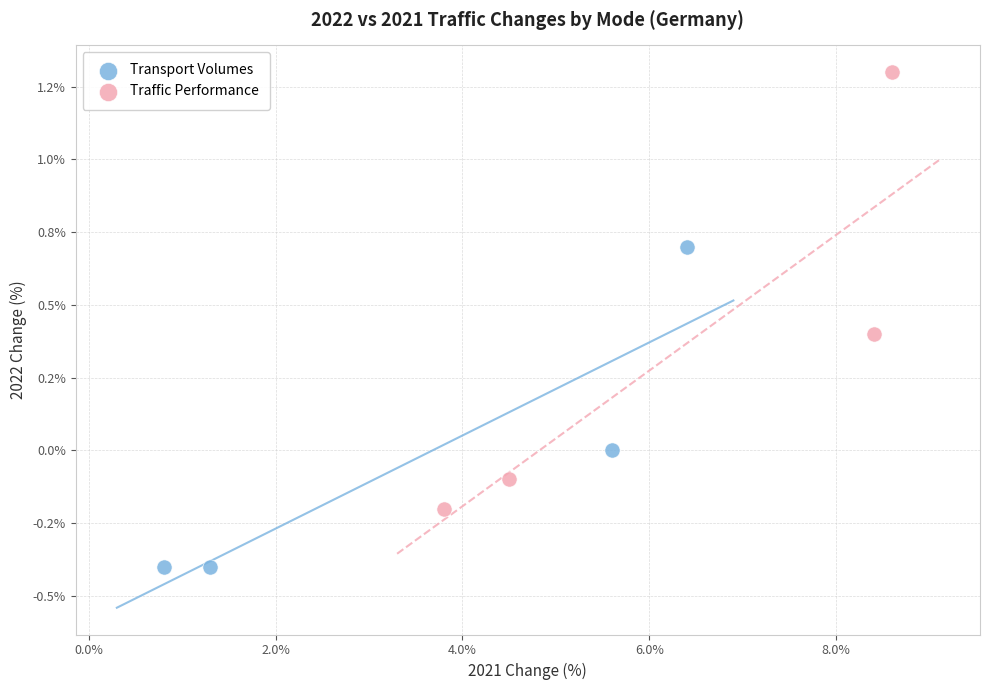

Which series reaches the maximum Y coordinate?

Traffic Performance